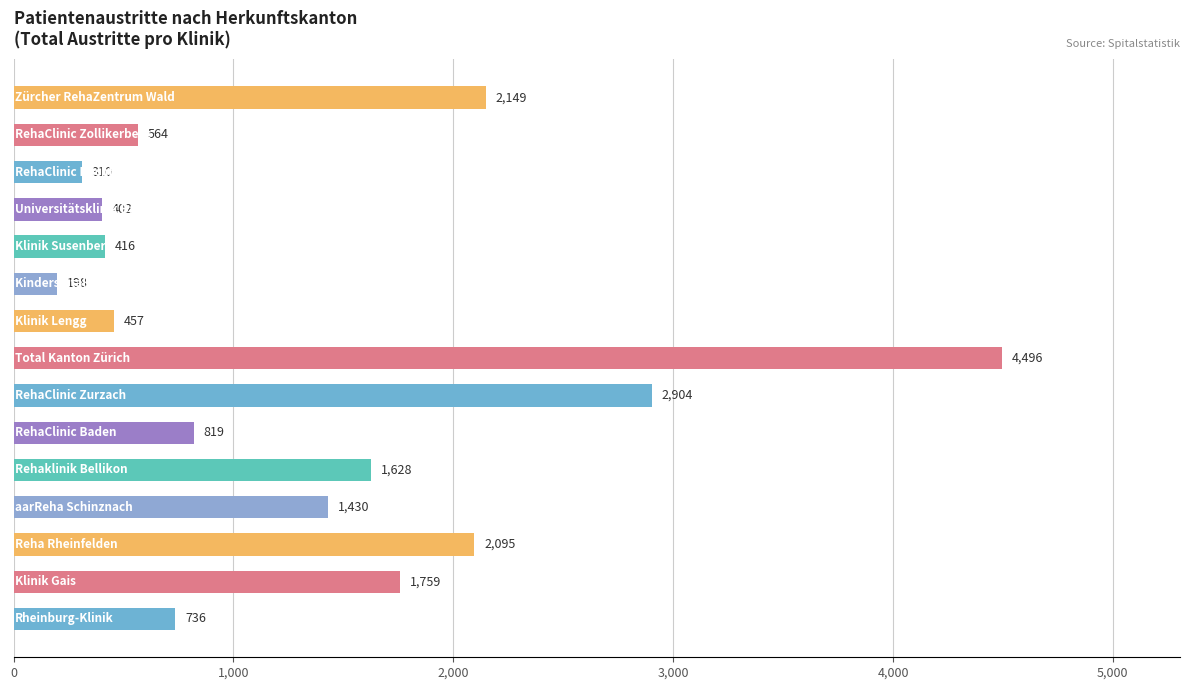

Reading top to bottom, what are all the values shown in this chart?

2149	564	310	402	416	198	457	4496	2904	819	1628	1430	2095	1759	736